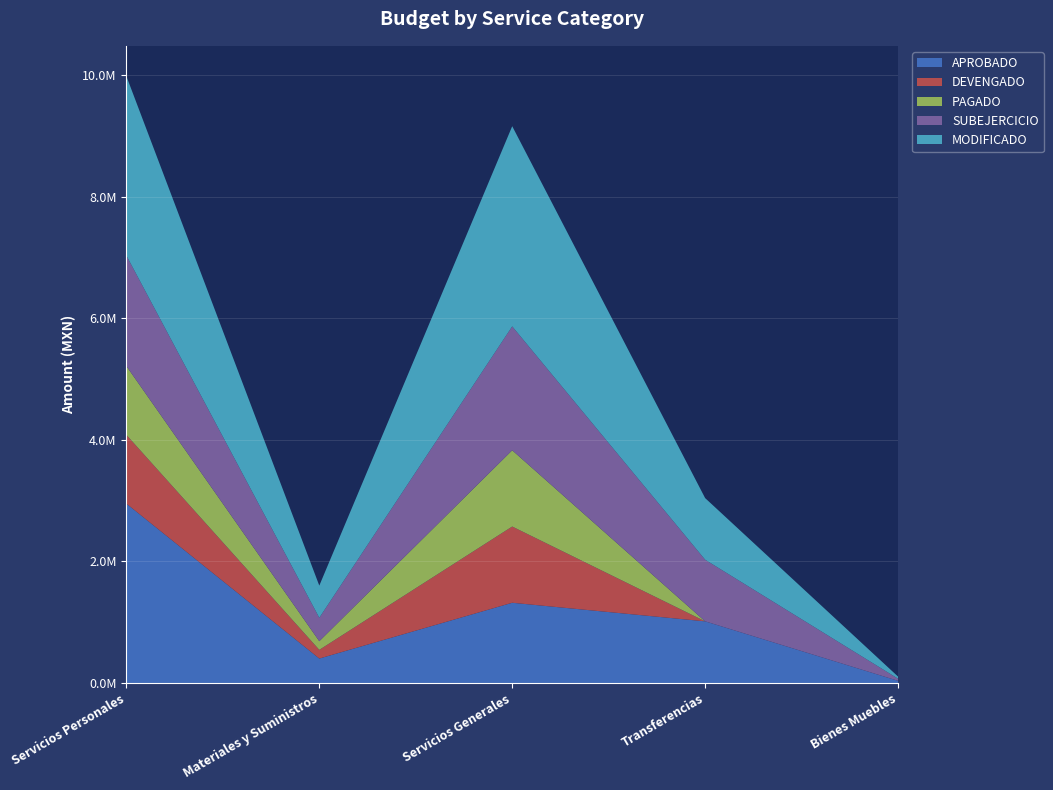

Reading left to right, list all the values displayed in this chart.

APROBADO: 2949393.1	401500.0	1318876.6	1013500.0	35000.0
DEVENGADO: 1131285.7	142995.8	1253966.0	0.0	0.0
PAGADO: 1131285.7	142430.9	1253966.0	0.0	0.0
SUBEJERCICIO: 1818107.4	385504.2	2037910.5	1013500.0	35000.0
MODIFICADO: 2949393.1	528500.0	3291876.6	1013500.0	35000.0